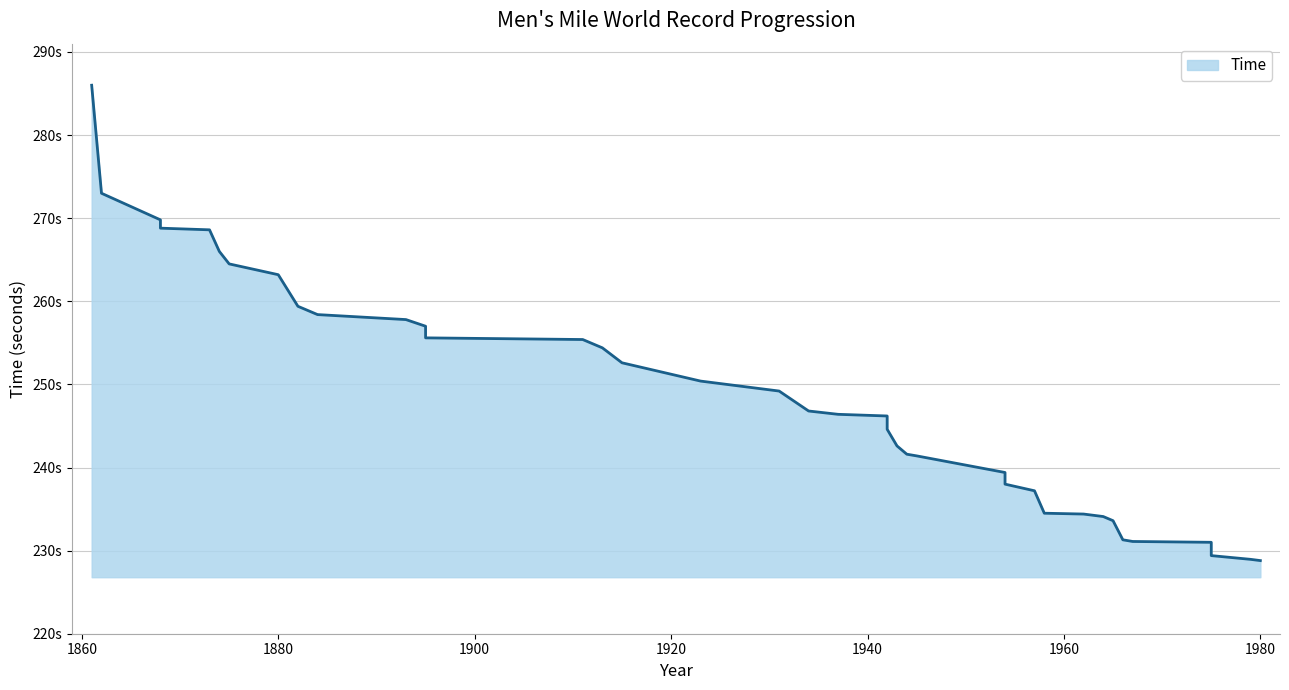

How many data points does each series have?

40